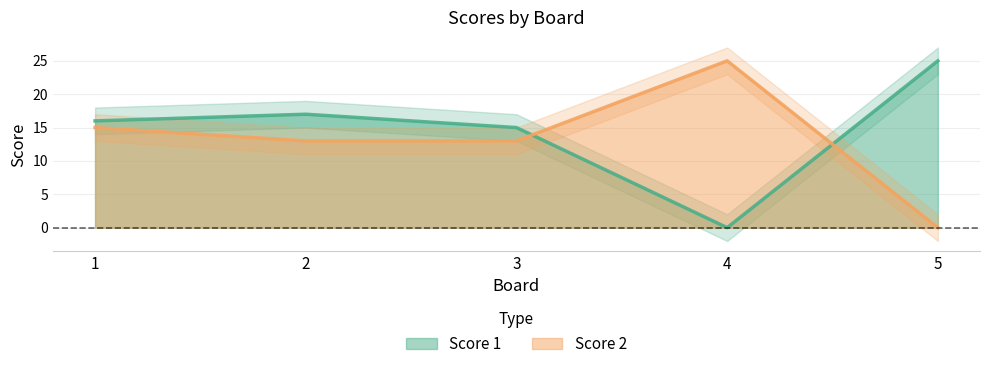

What is the greatest value displayed?

25